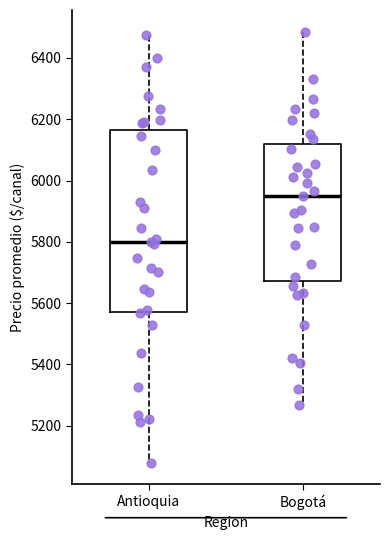

Reading left to right, read every box against the y-axis: the position of its median line, the range the box covers, and the ends of its whiskers. The values are not printed on the chart, so give them approximately, as read against the axis.

Antioquia: median 5800, box 5580 to 6160, whiskers 5080 to 6480
Bogotá: median 5940, box 5680 to 6120, whiskers 5260 to 6480